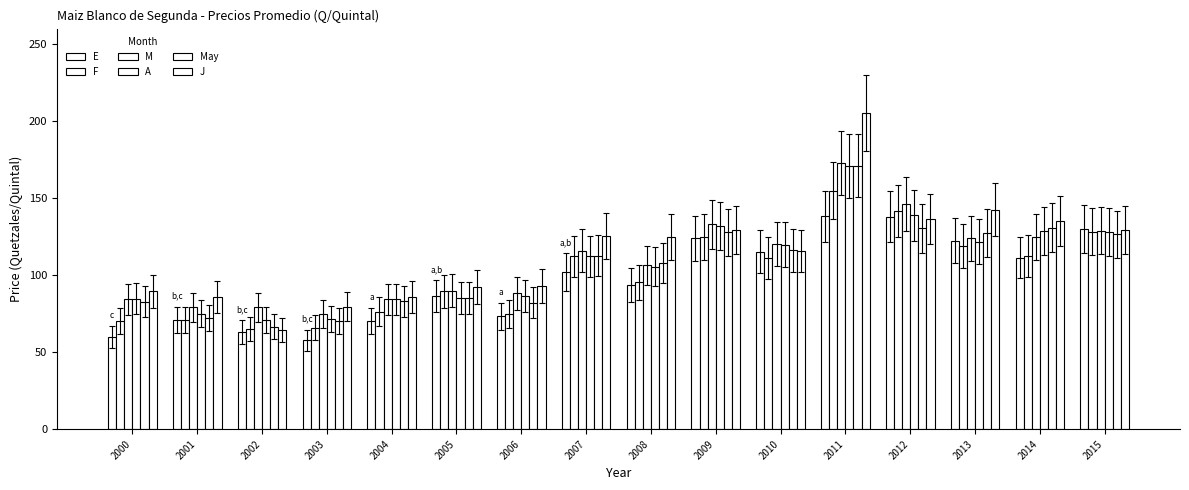

Are the bars grouped side by side (vs. stacked)?

Yes